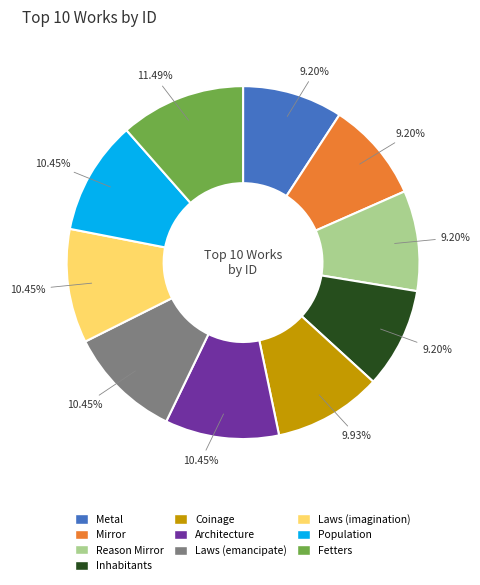

To the nearest percent, what is the difference between the largest and smallest slice percentages?

2%